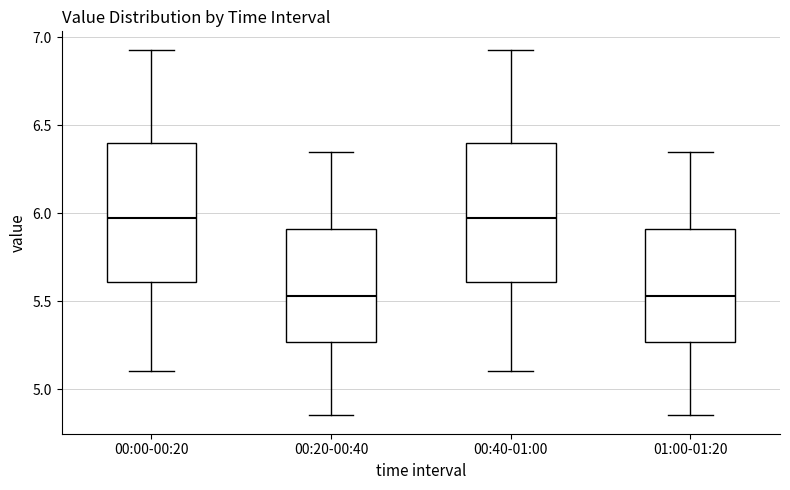

Reading left to right, transcribe this box plot: for each box, give where its median line is, the range the box spans, and where its two whiskers end, as read against the y-axis. The values are not printed on the chart, so give them approximately, as read against the axis.

00:00-00:20: median 6.00, box 5.60 to 6.40, whiskers 5.10 to 6.95
00:20-00:40: median 5.55, box 5.25 to 5.90, whiskers 4.85 to 6.35
00:40-01:00: median 6.00, box 5.60 to 6.40, whiskers 5.10 to 6.95
01:00-01:20: median 5.55, box 5.25 to 5.90, whiskers 4.85 to 6.35